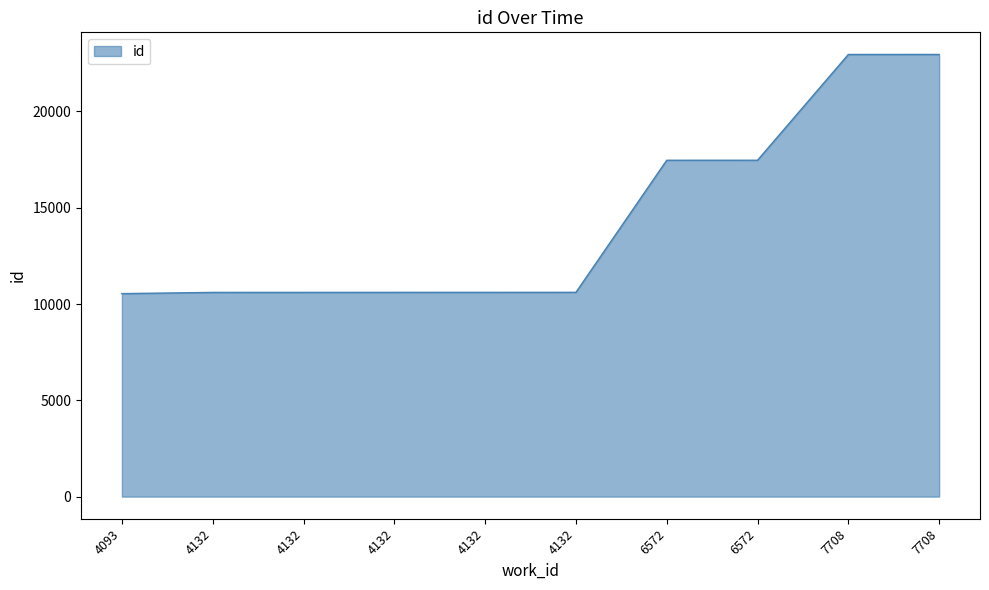

The value at 6572 is 31204. True or false?

False